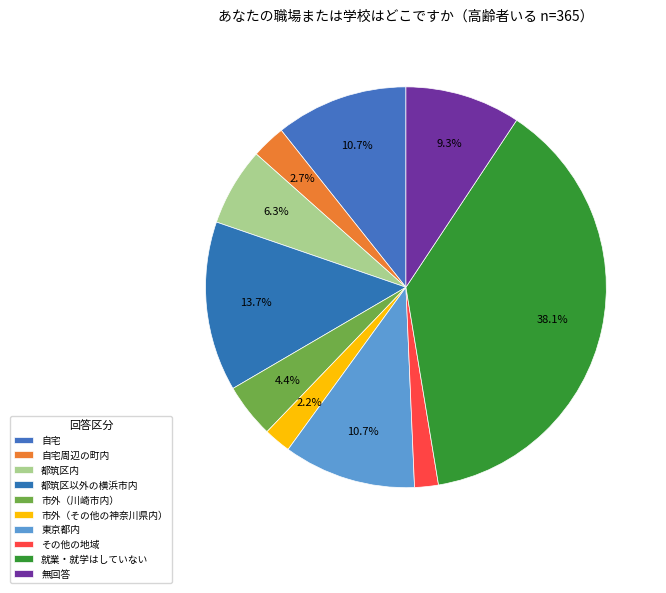

The 都筑区内 slice represents 18% of the pie. True or false?

False